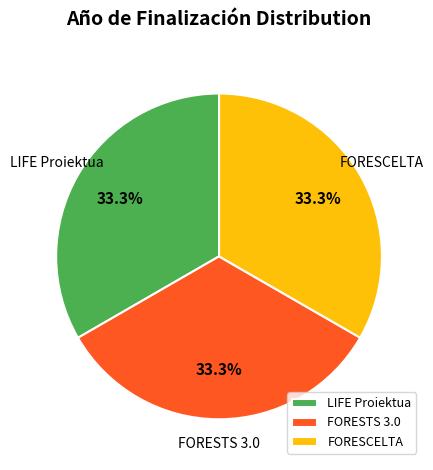

What is the ratio of the value at LIFE Proiektua to the value at FORESTS 3.0?

1.0